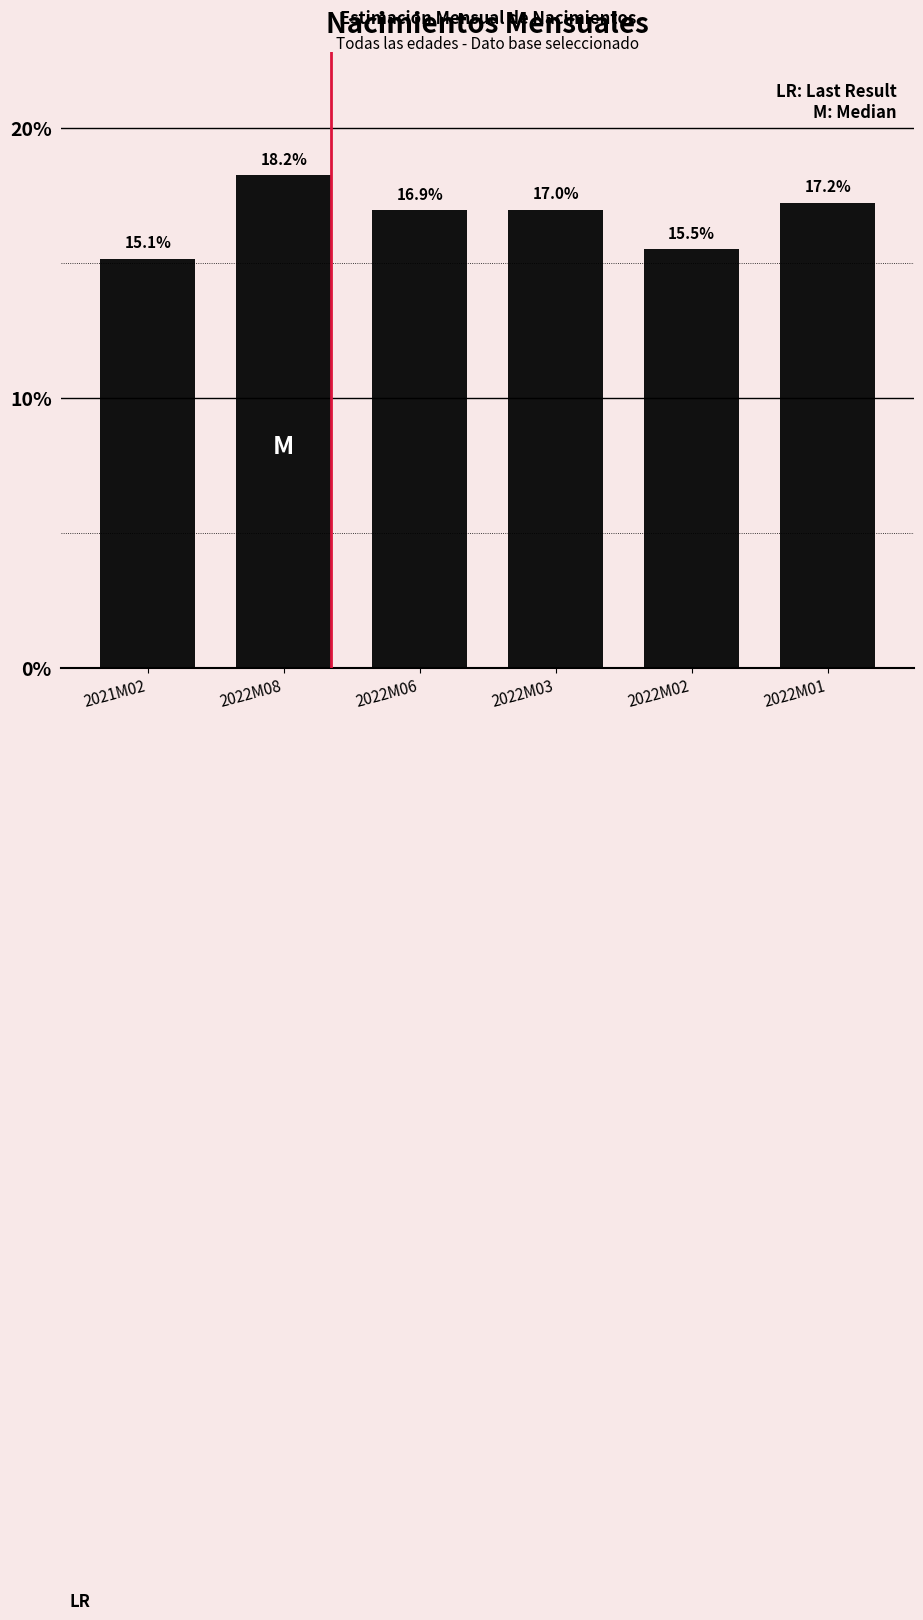

What value does the data have at 2021M02?

15.1